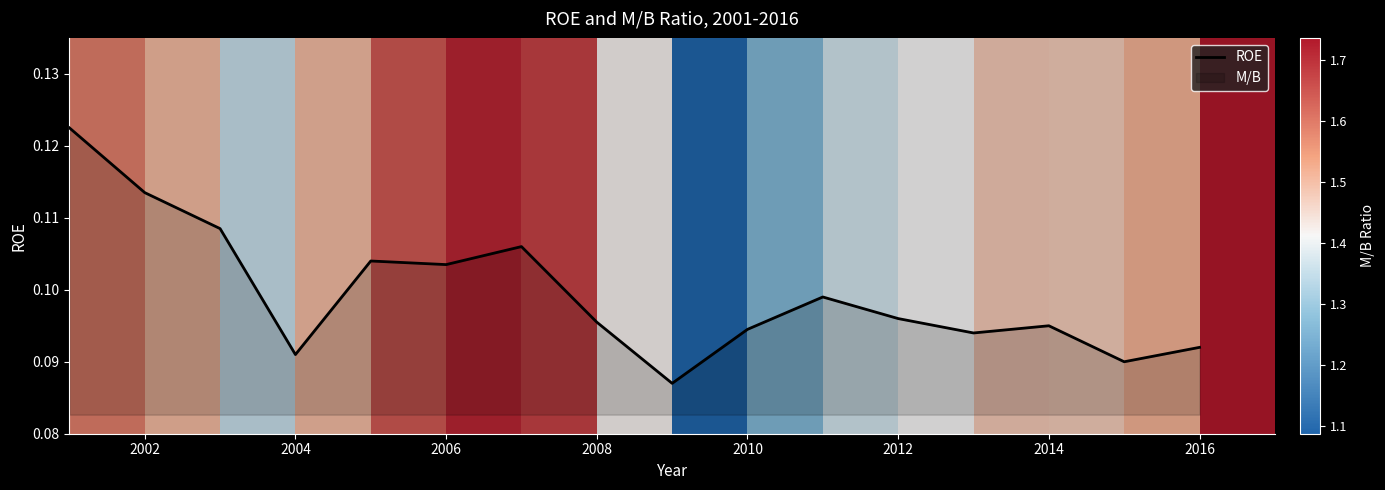

How many points are lower than both their immediate neighbors (excluding endpoints)?

5